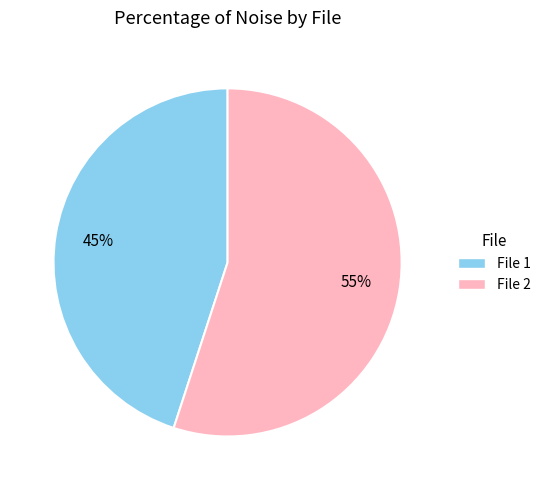

How many segments does this pie chart have?

2